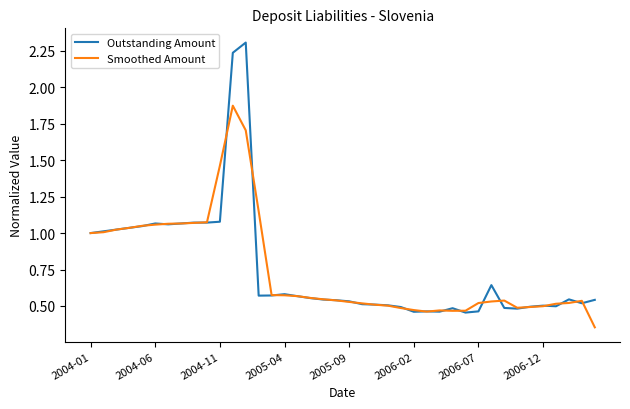

List the series in order of their peak value, lowest first.

Smoothed Amount, Outstanding Amount